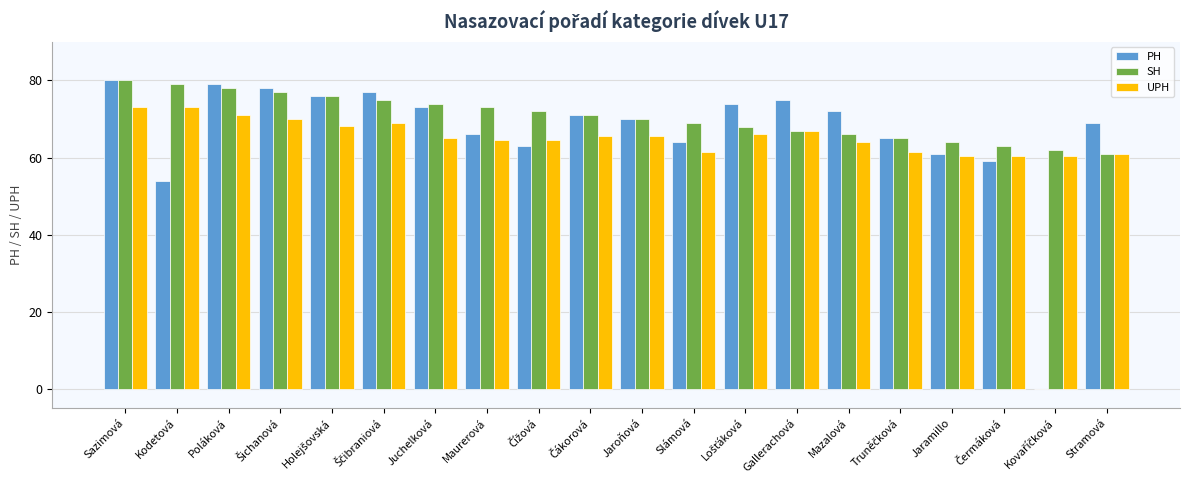

Which series changed the most between Sazimová and Kodetová?

PH